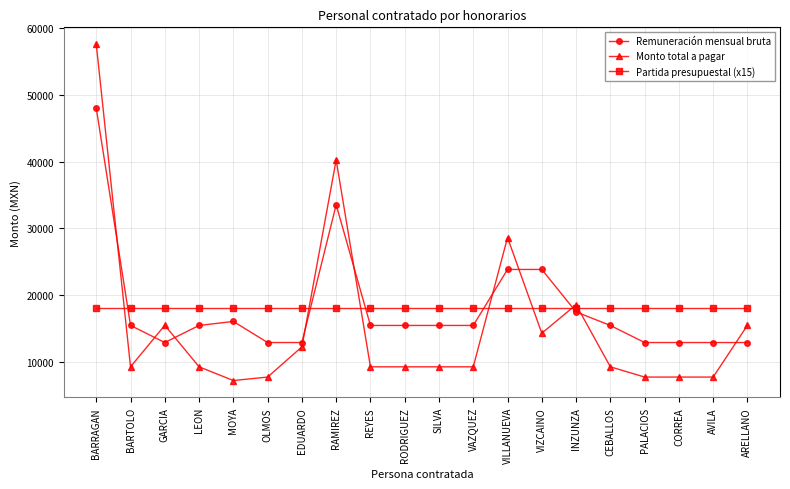

What is the maximum value for Monto total a pagar?

57568.4